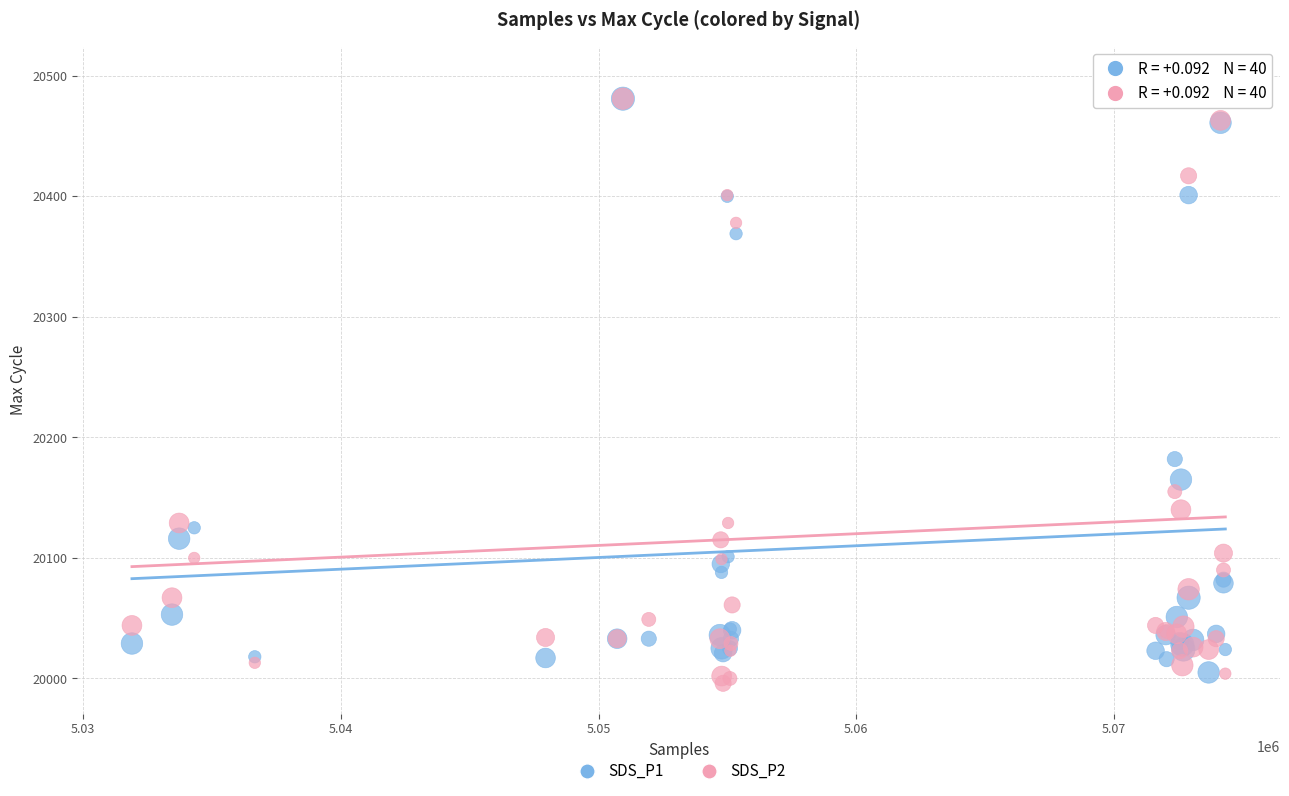

Across all series, what Y value is closest to 20247?

20182